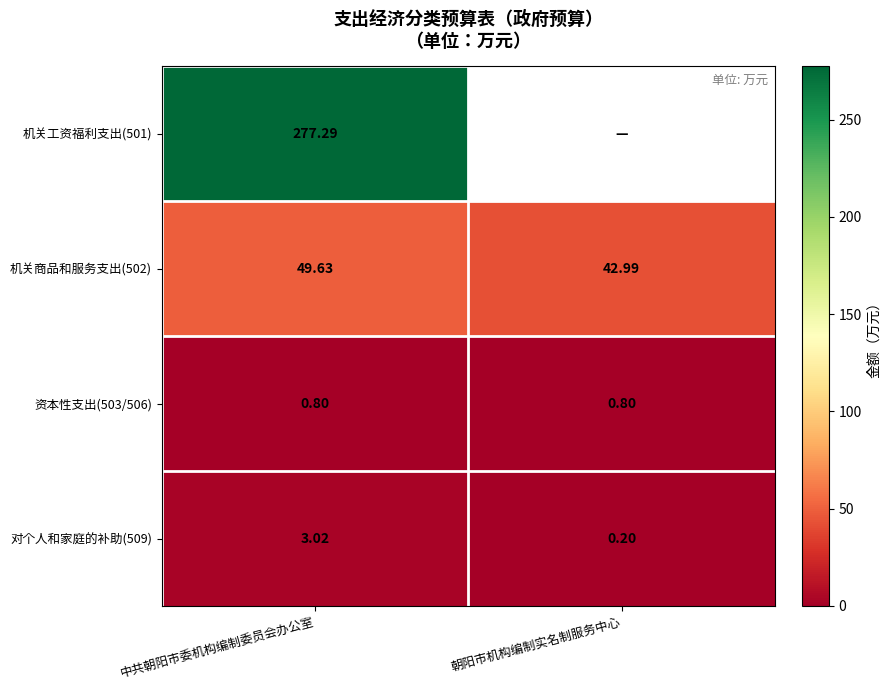

What is the spread (max minus min) of values at 朝阳市机构编制实名制服务中心?

43.0